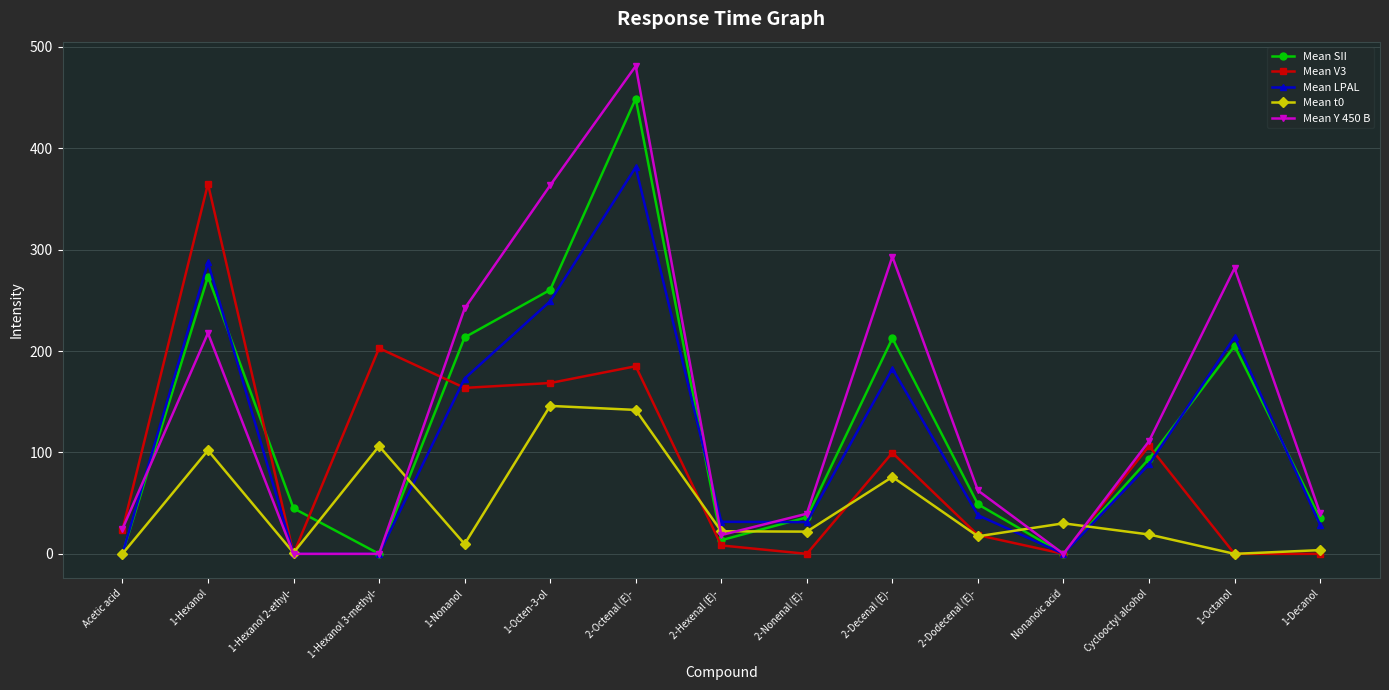

Where is the first local maximum for Mean V3?

1-Hexanol